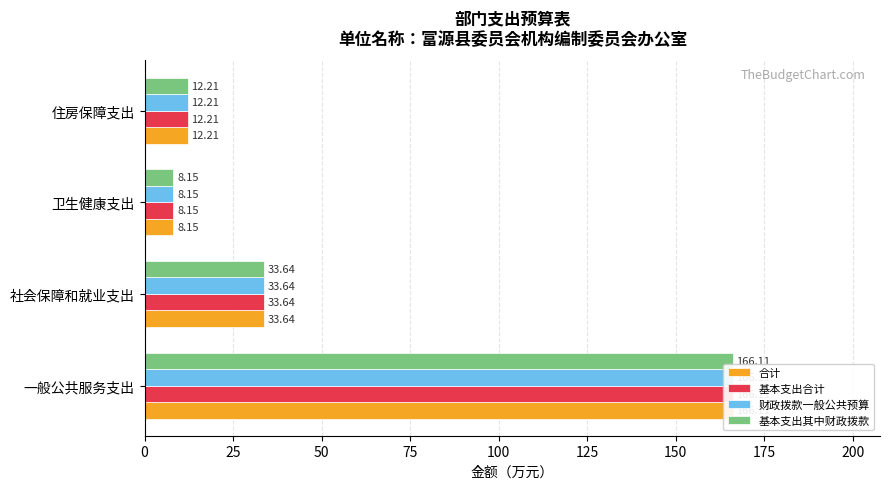

How many bars are there in total?

16